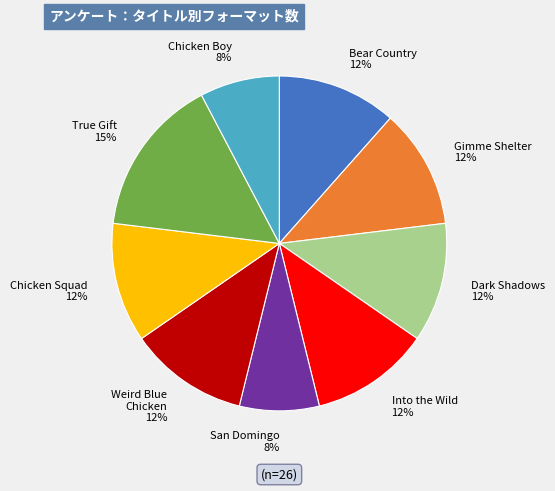

How many slices are in this pie chart?

9